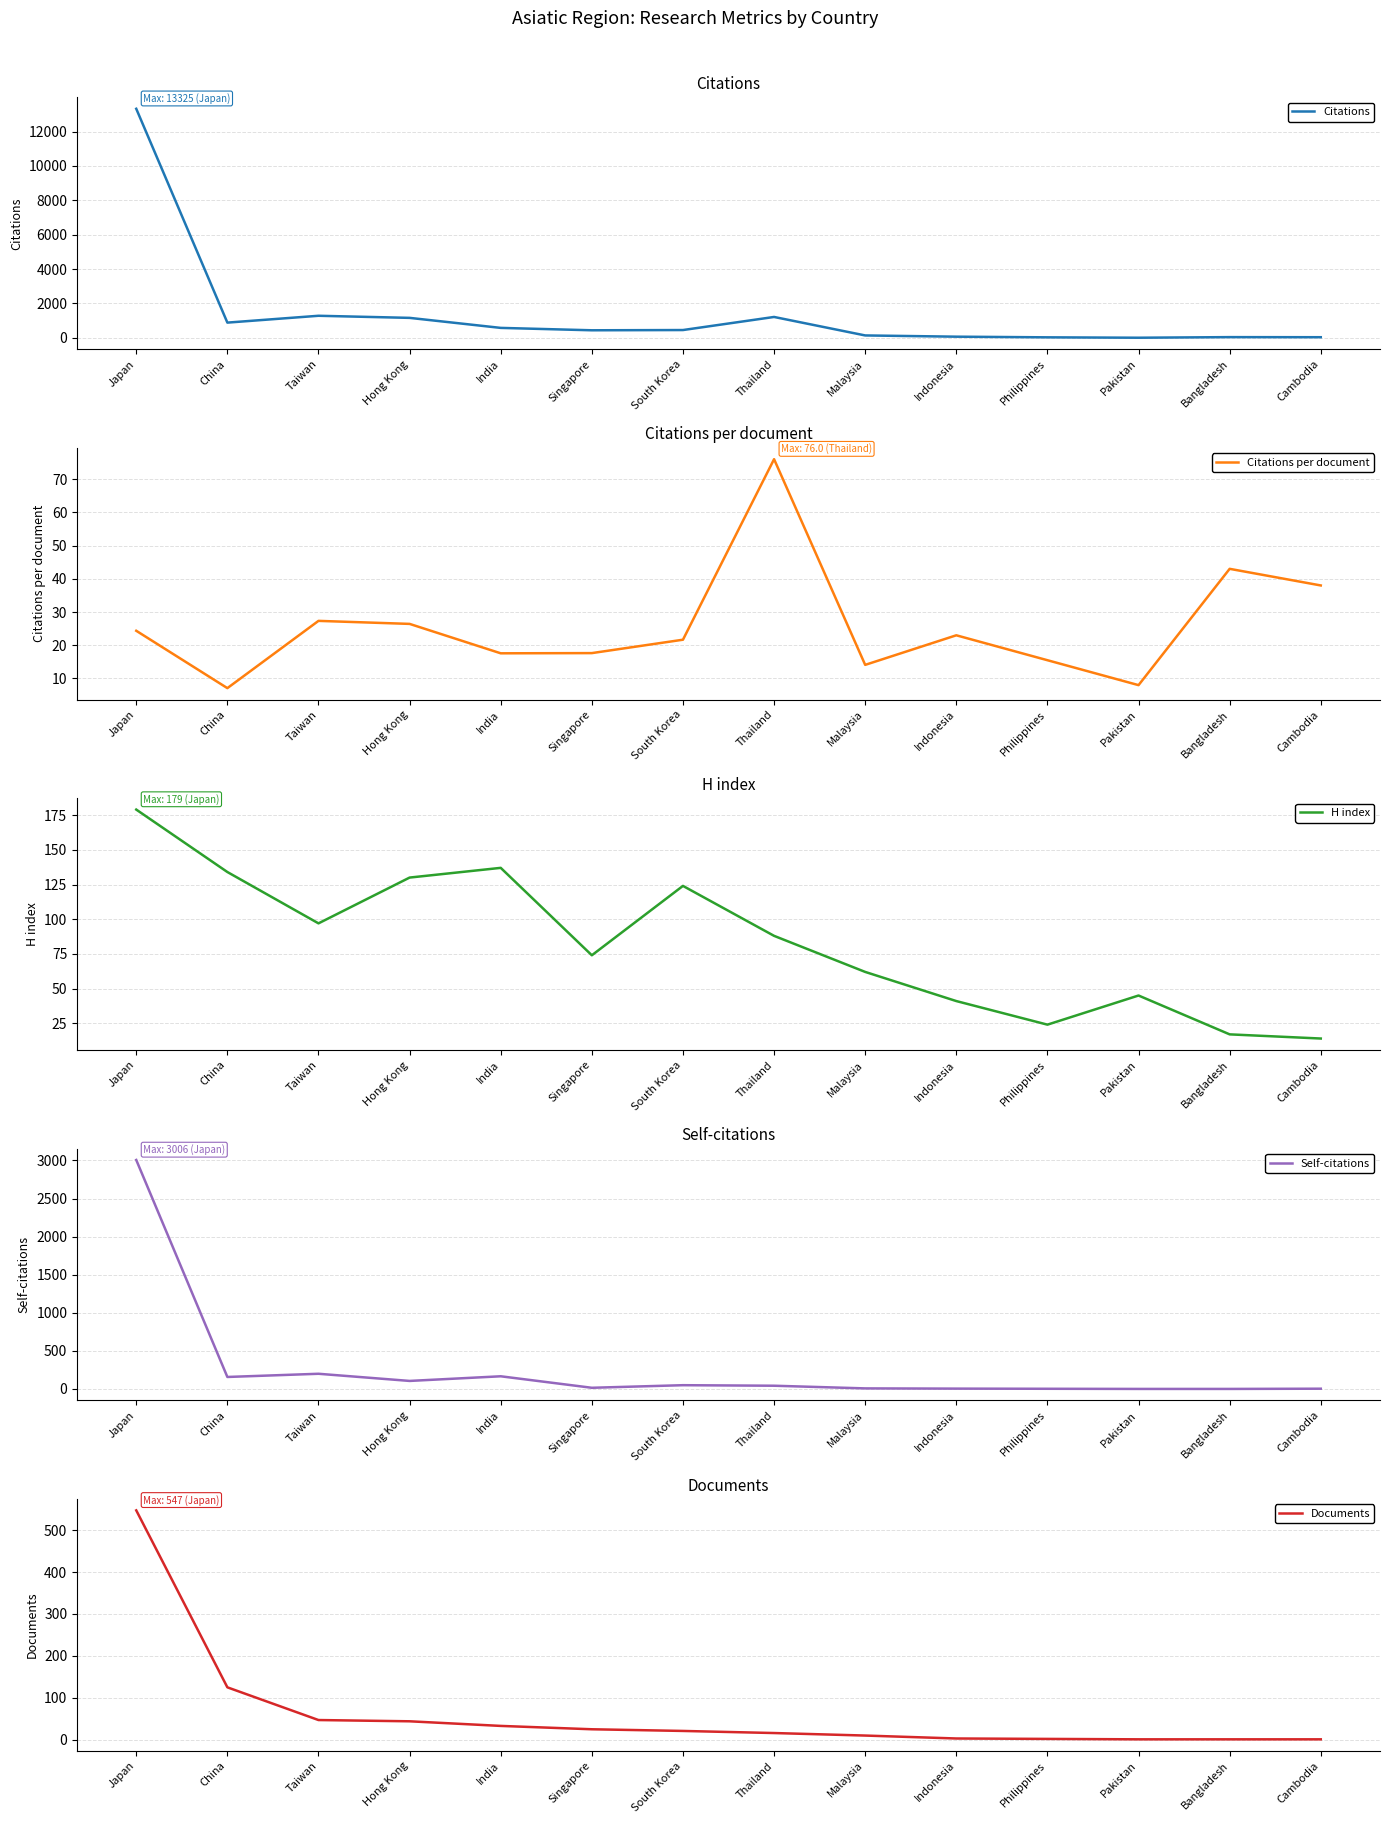

What is the spread (max minus min) of values at Philippines?

29.0